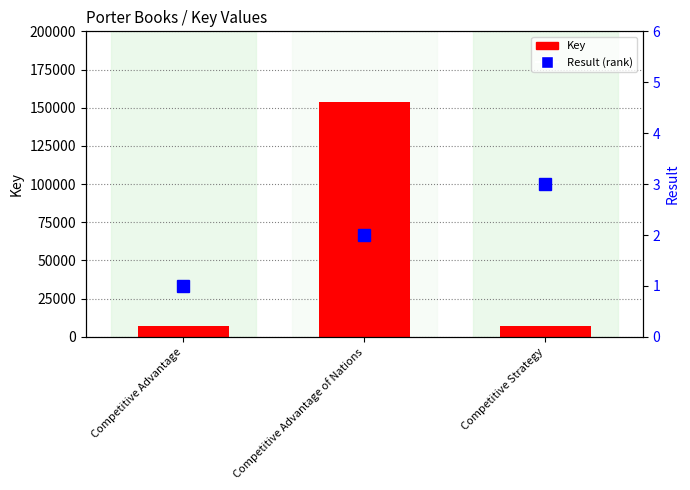

What is the minimum value for Key?

6998